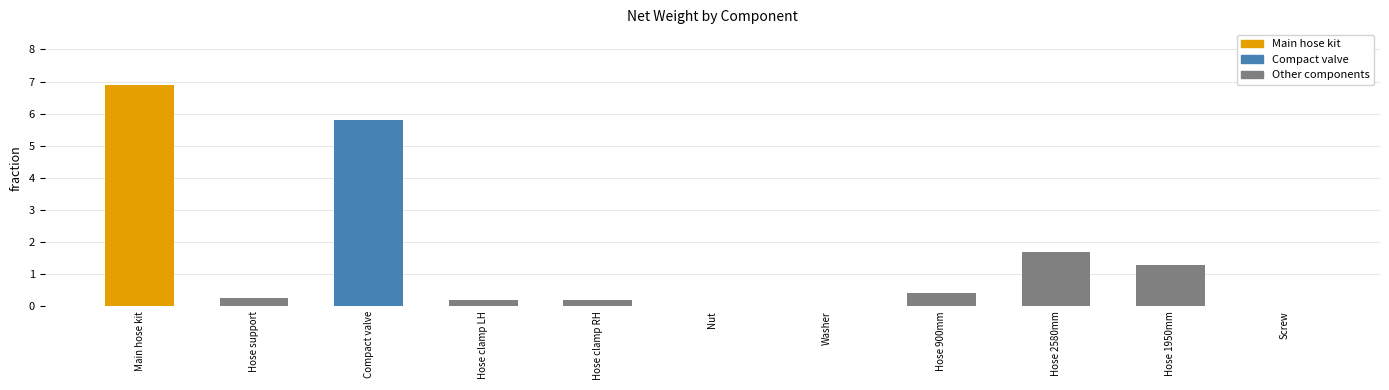

Between Hose support and Nut, which is larger?

Hose support